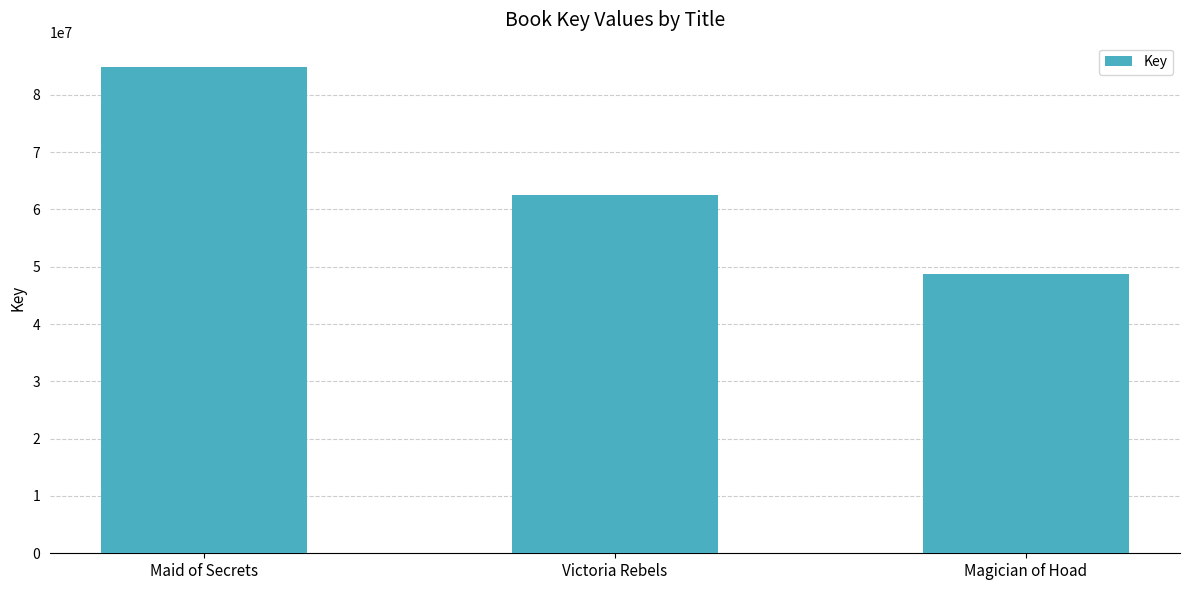

How many bars are there in total?

3